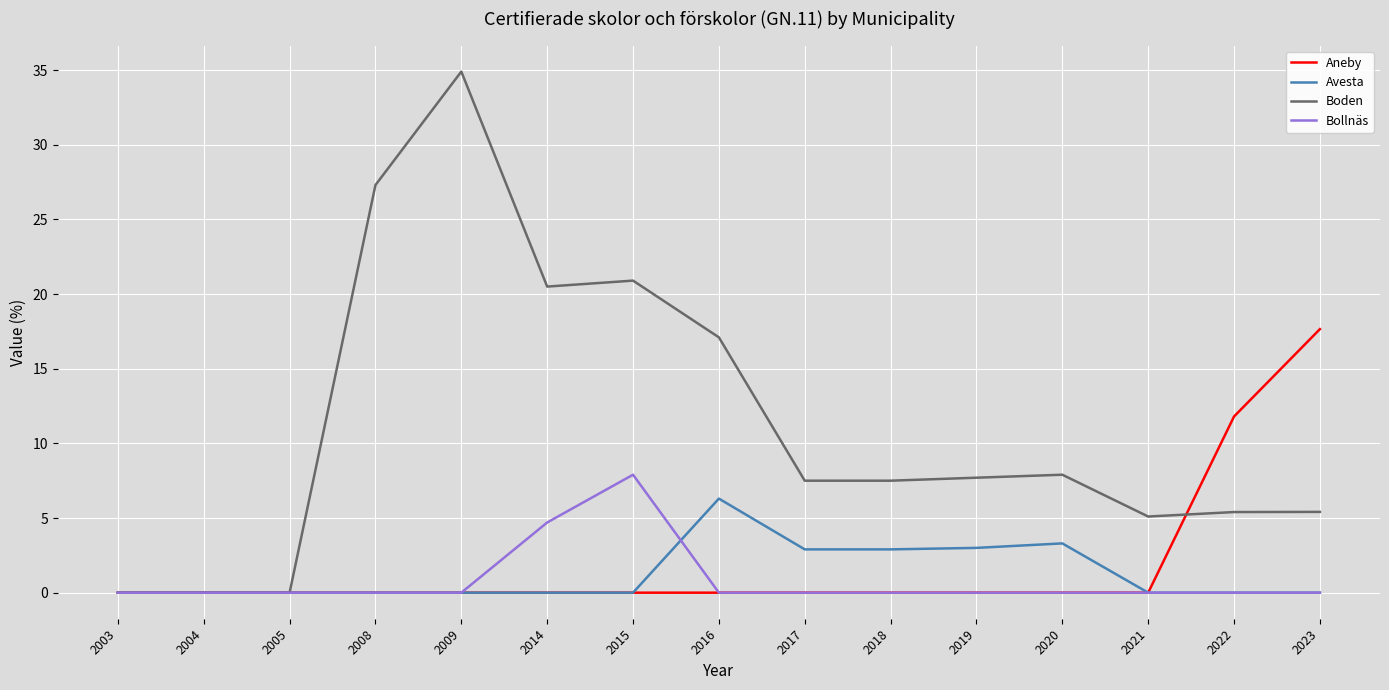

Is it true that Boden equals 14.3 at 2008?

False